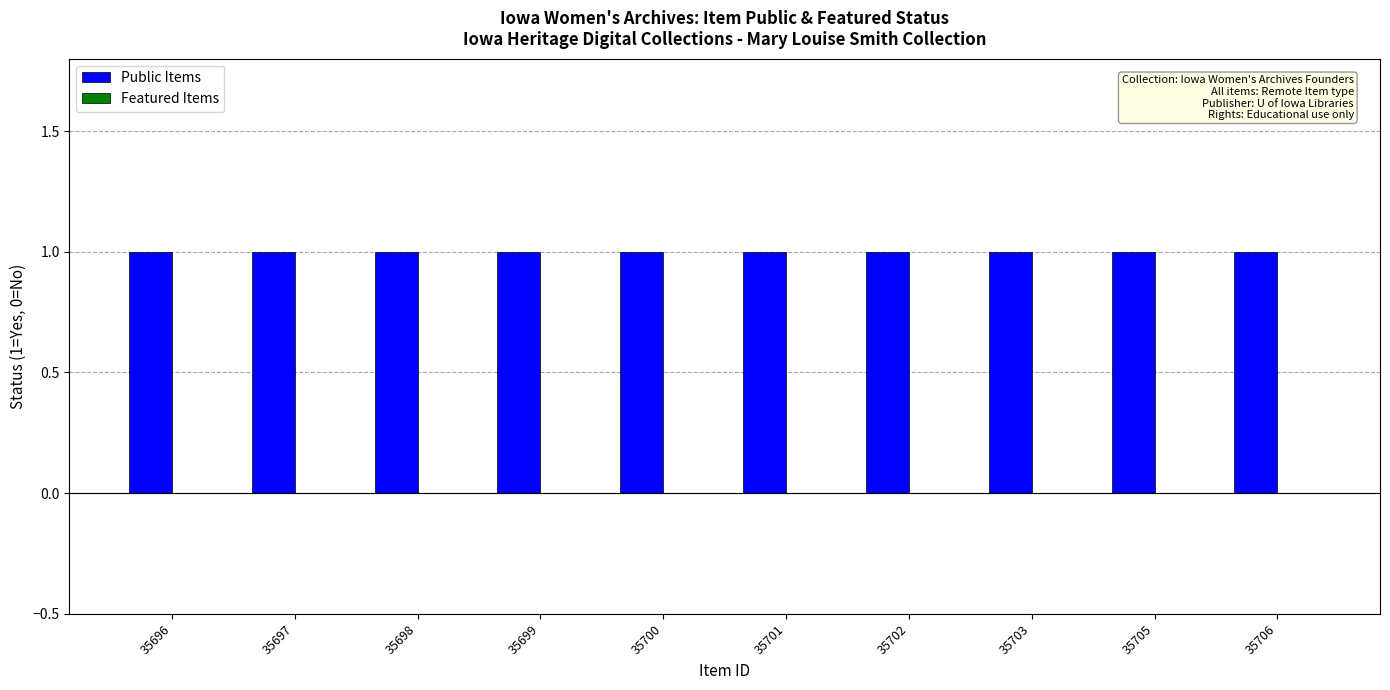

What value does the Public Items series have at 35700?

1